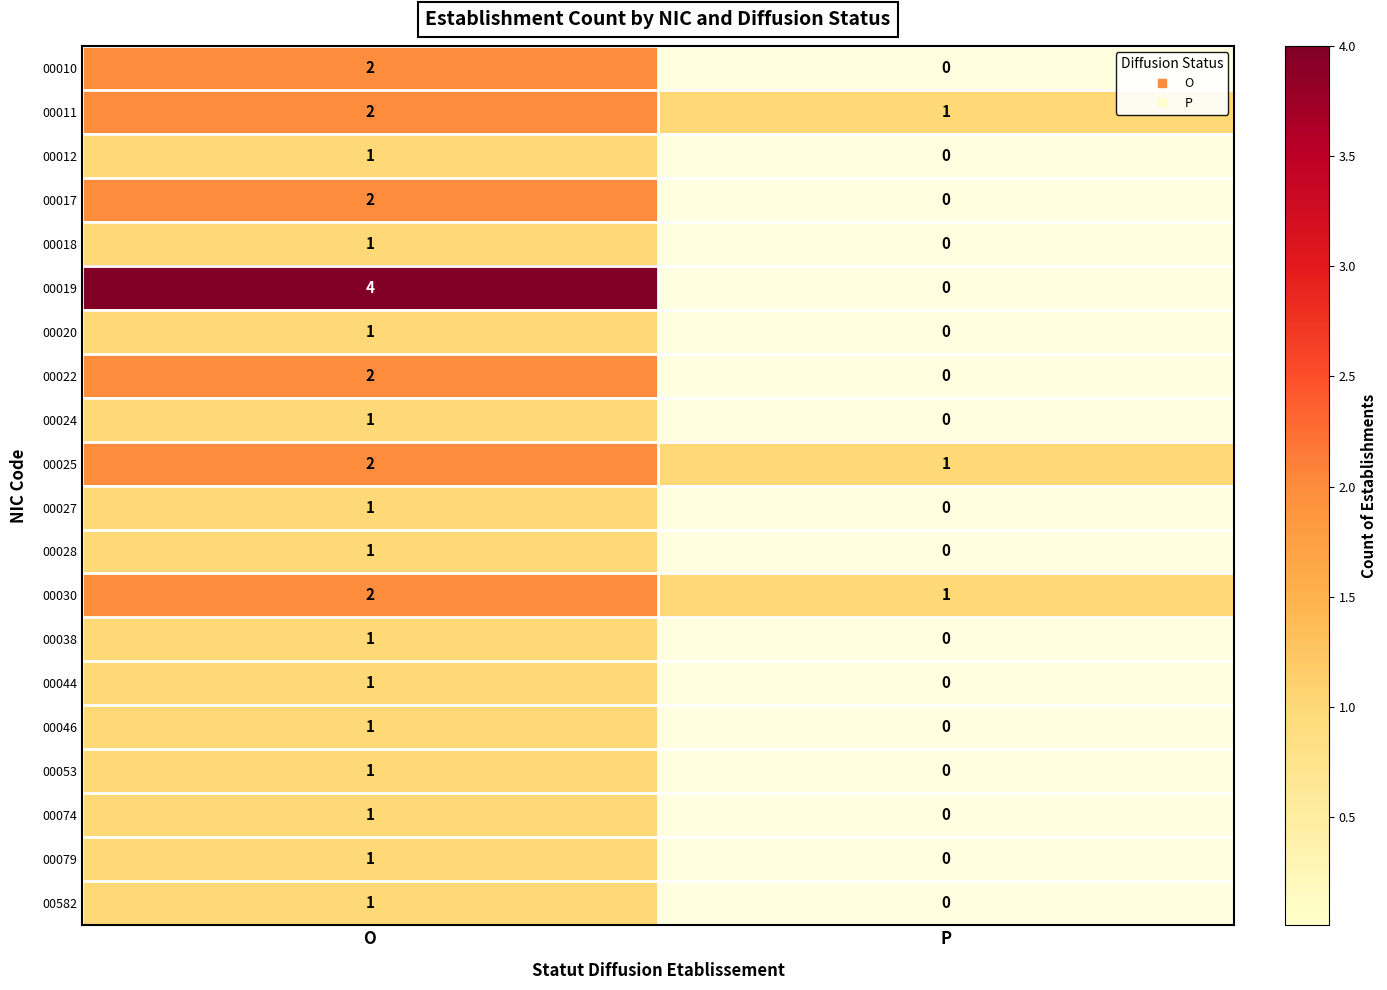

What is the total value across all series at O?

29